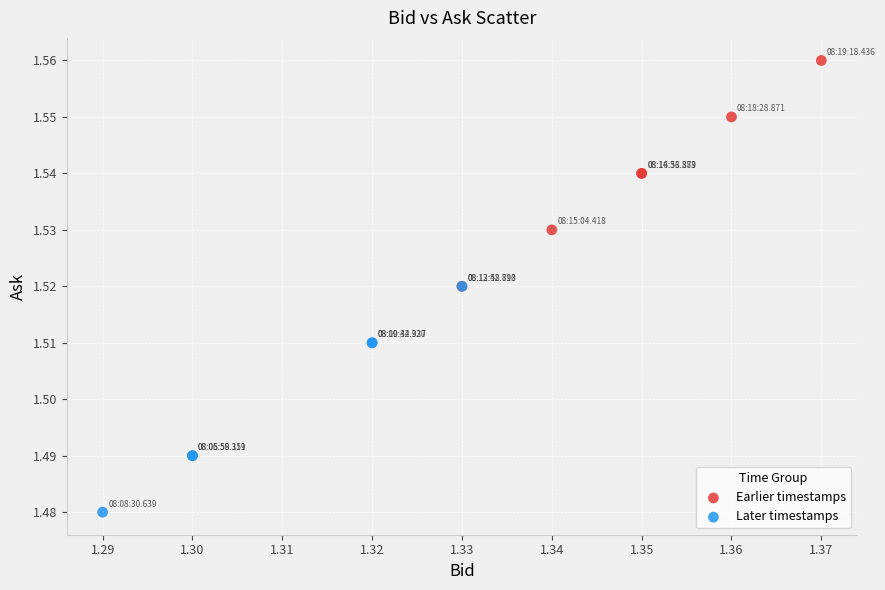

Which series reaches the minimum Y coordinate?

Later timestamps